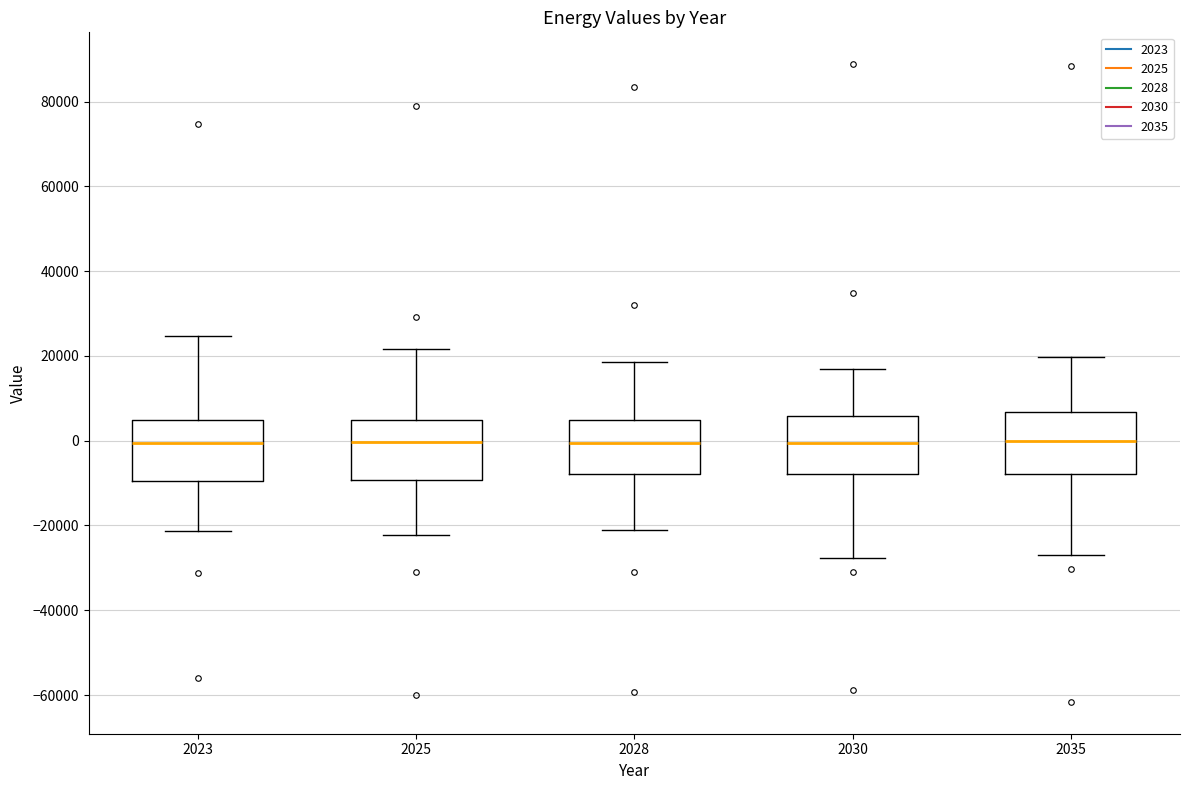

Reading left to right, transcribe this box plot: for each box, give where its median line is, the range the box spans, and where its two whiskers end, as read against the y-axis. The values are not printed on the chart, so give them approximately, as read against the axis.

2023: median 0, box -10000 to 4000, whiskers -22000 to 24000
2025: median 0, box -10000 to 4000, whiskers -22000 to 22000
2028: median 0, box -8000 to 4000, whiskers -22000 to 18000
2030: median 0, box -8000 to 6000, whiskers -28000 to 16000
2035: median 0, box -8000 to 6000, whiskers -26000 to 20000